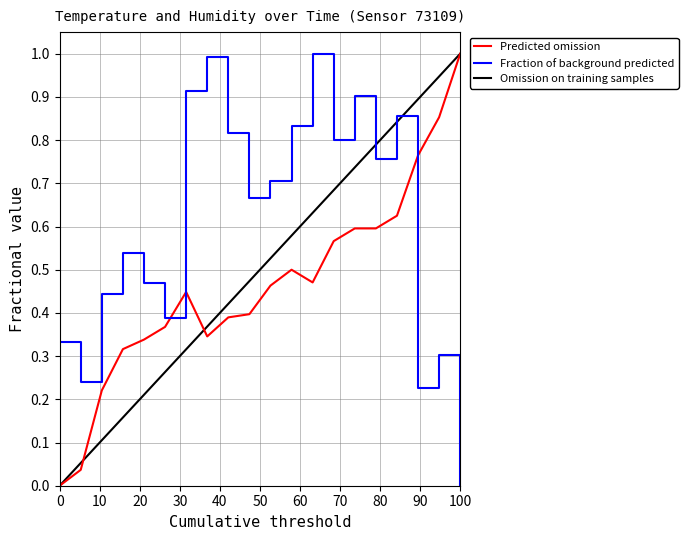

How many intersections are there between Fraction of background predicted and Omission on training samples?

1